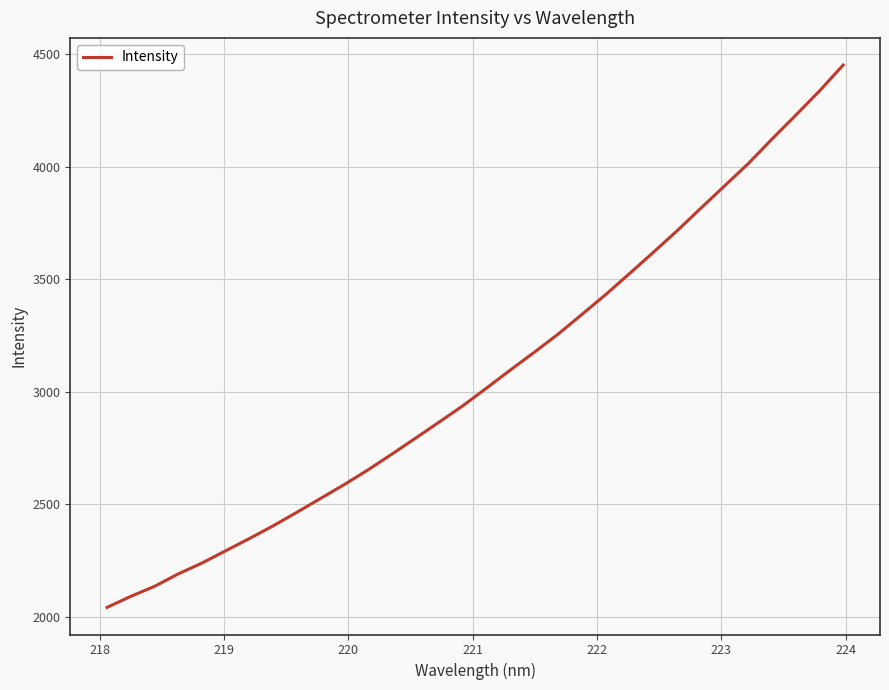

What is the smallest value displayed?

2042.3